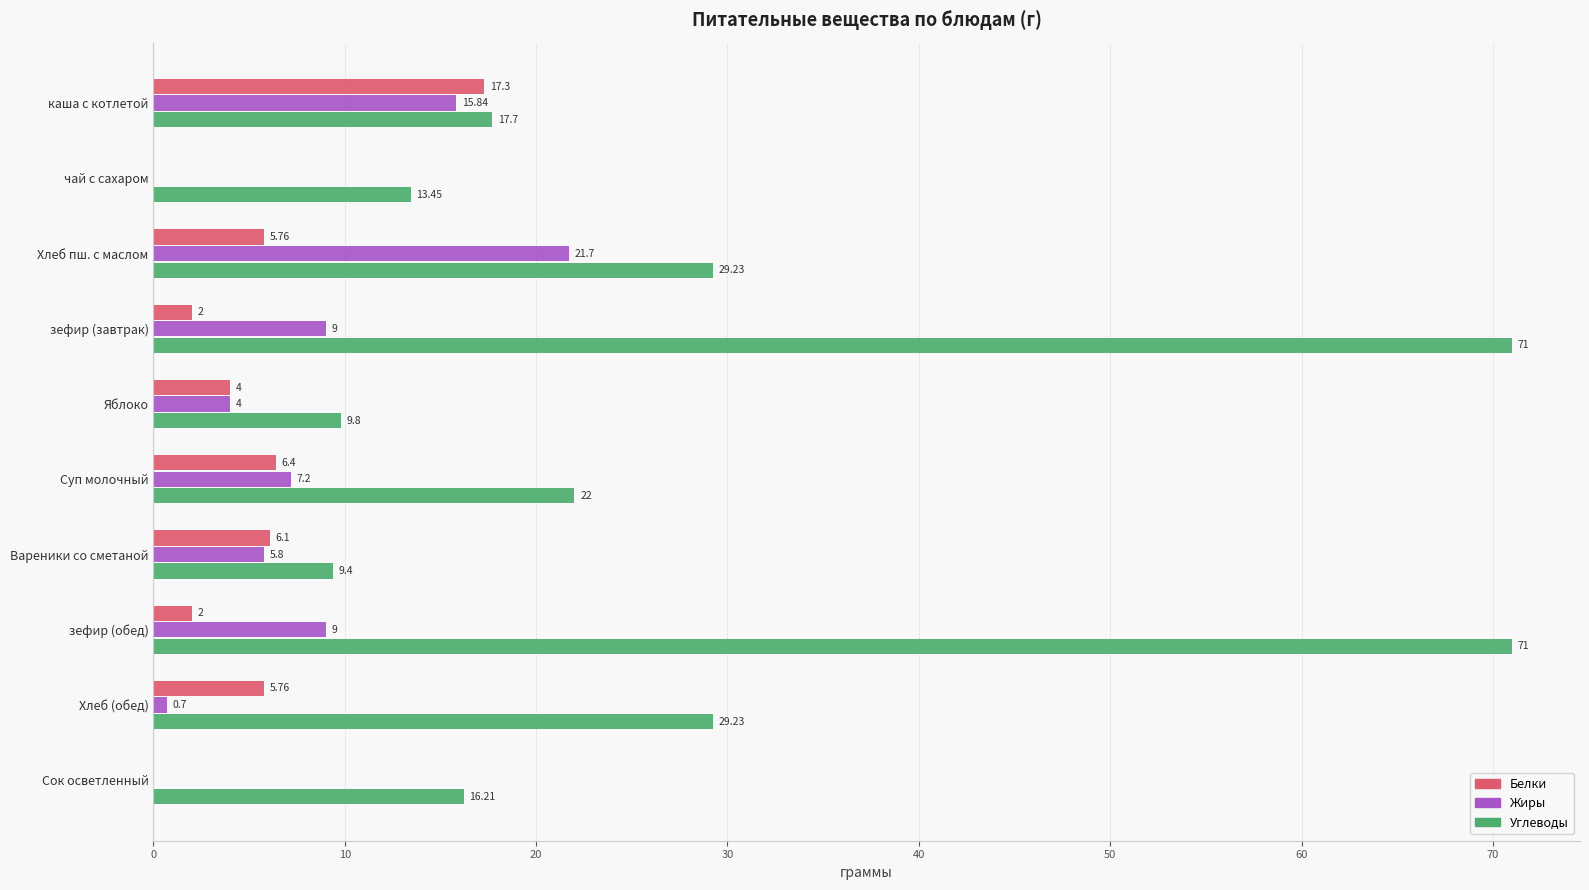

At which label is Белки closest to 8?

Суп молочный